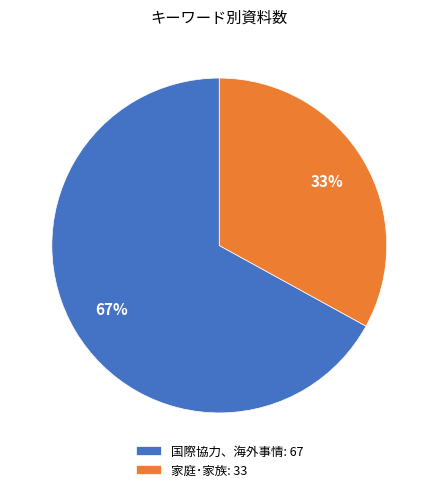

Approximately how many times larger is the value at 国際協力、海外事情: 67 compared to 家庭･家族: 33?

2.0